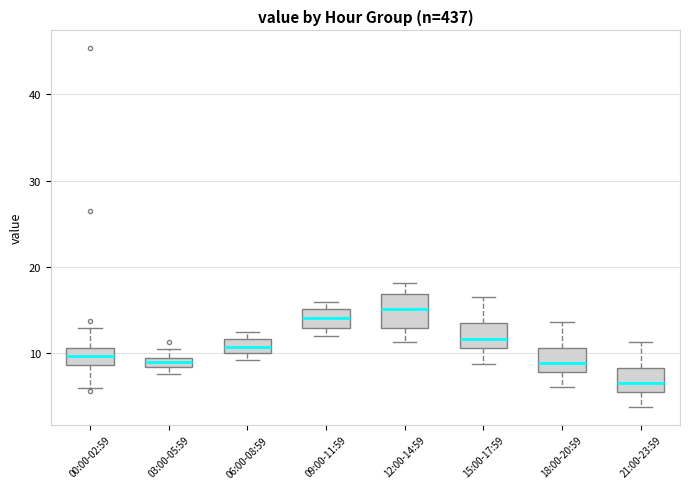

Which box has the highest median line?

12:00-14:59